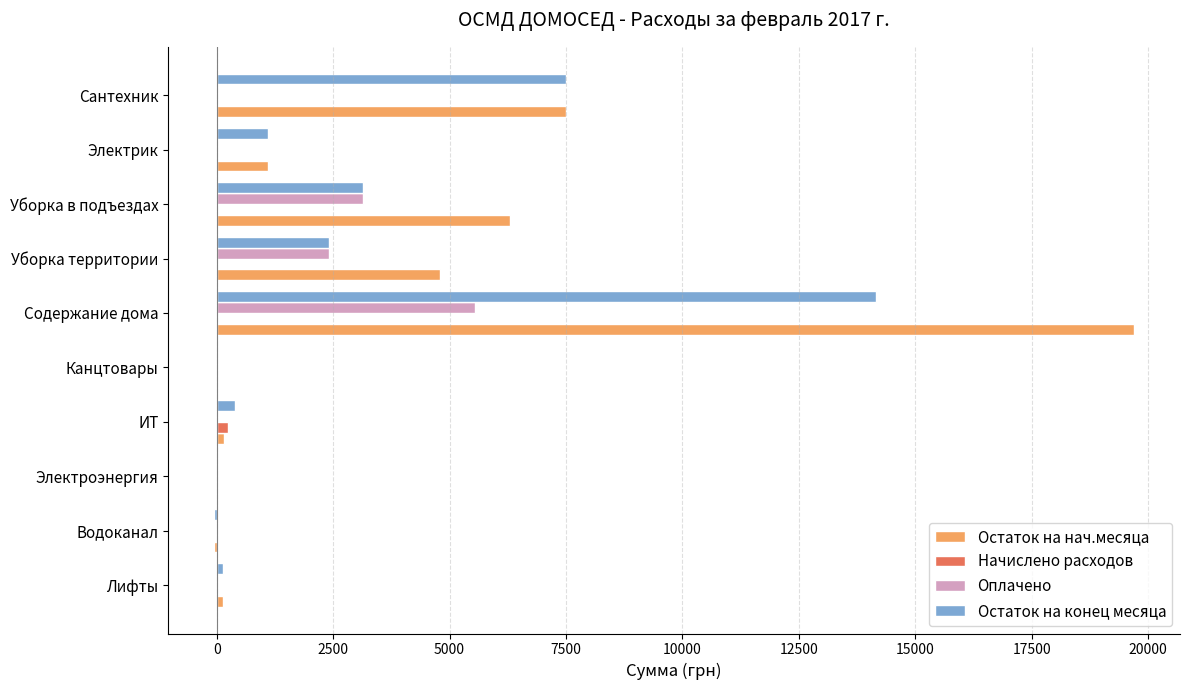

True or false: Оплачено has a value of 3730.7 at Лифты.

False